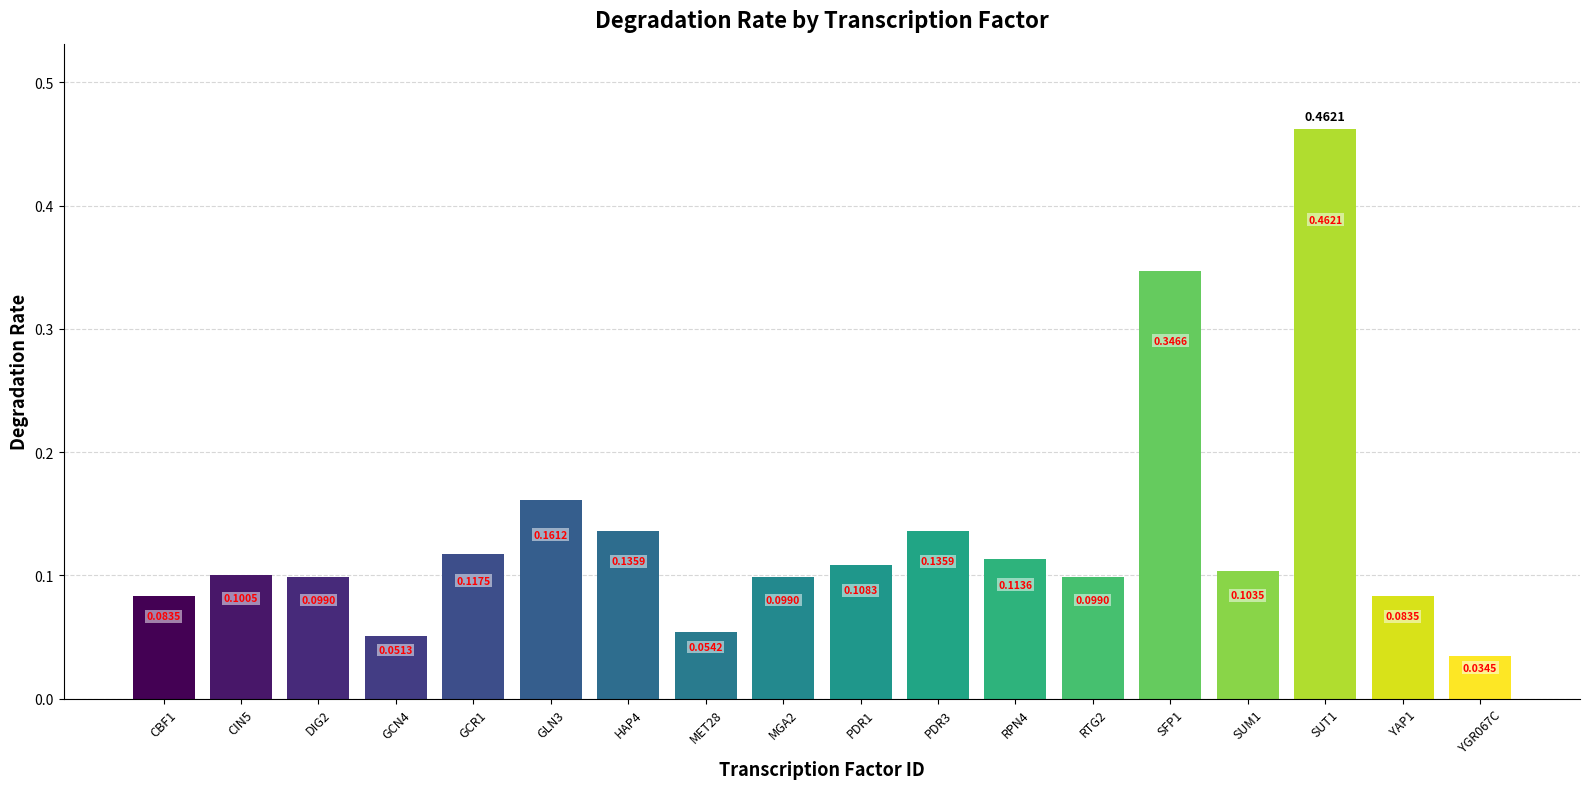

What is the difference between the maximum and minimum values?

0.4